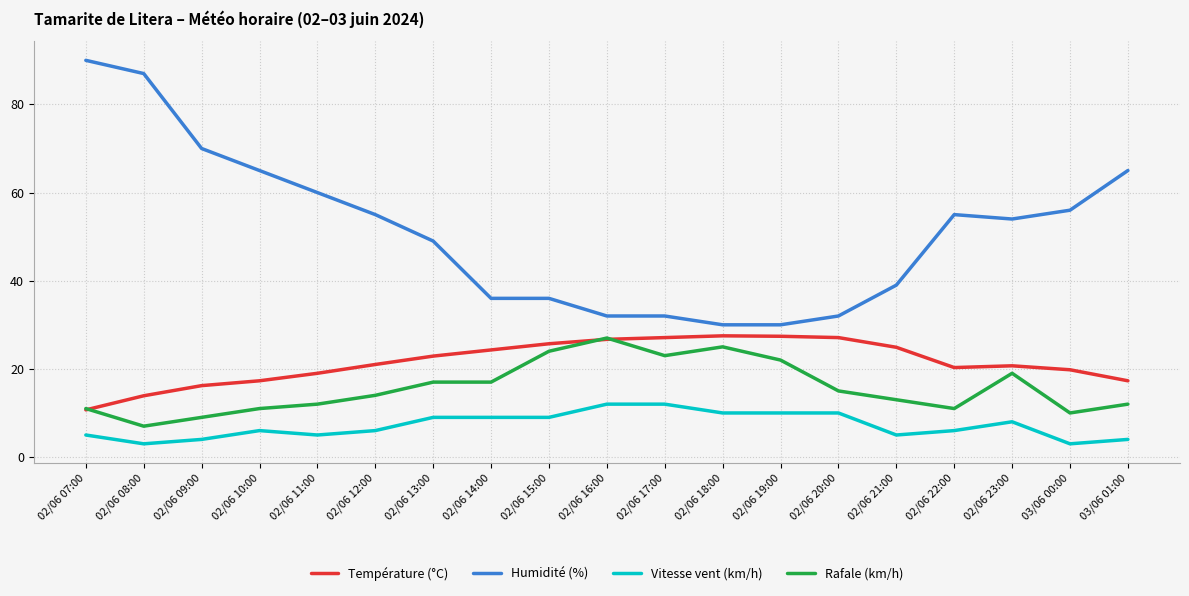

What is the minimum value shown in the chart?

3.0